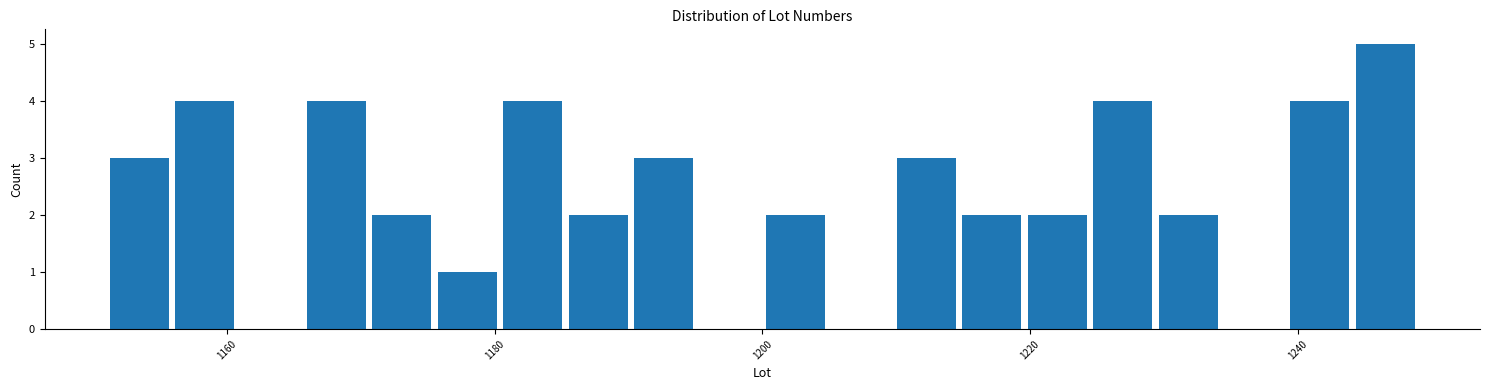

Around what value on the x-axis is the tallest bar? Give the approximate position of its centre, as read against the axis.

1246